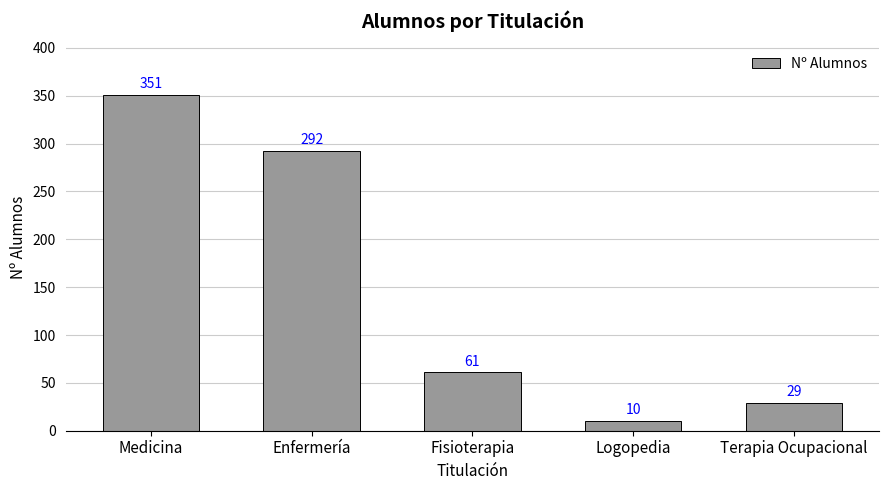

What is the difference between the second highest and minimum values?

282